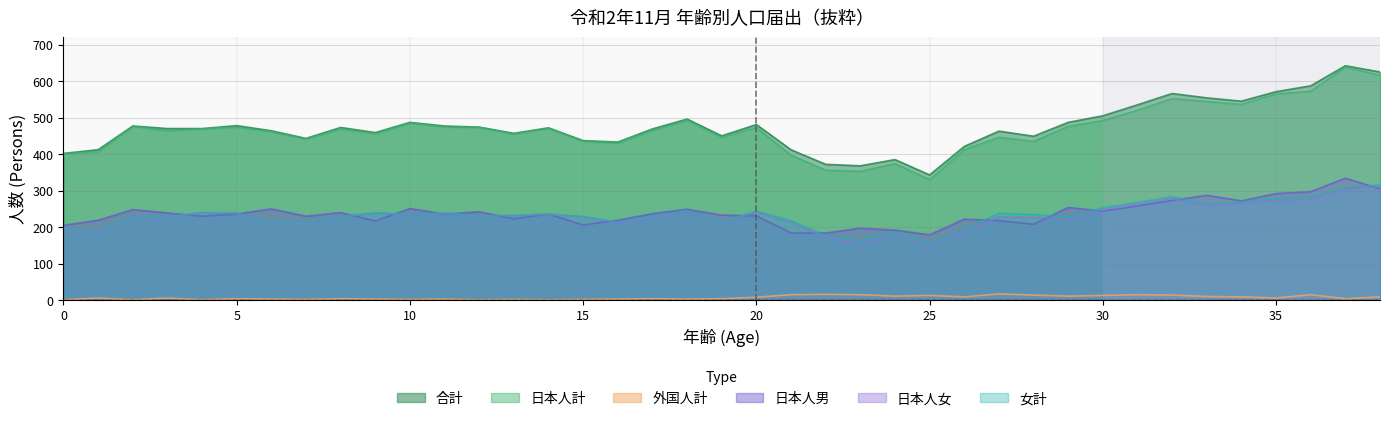

Which series changed the most between 11 and 37?

合計